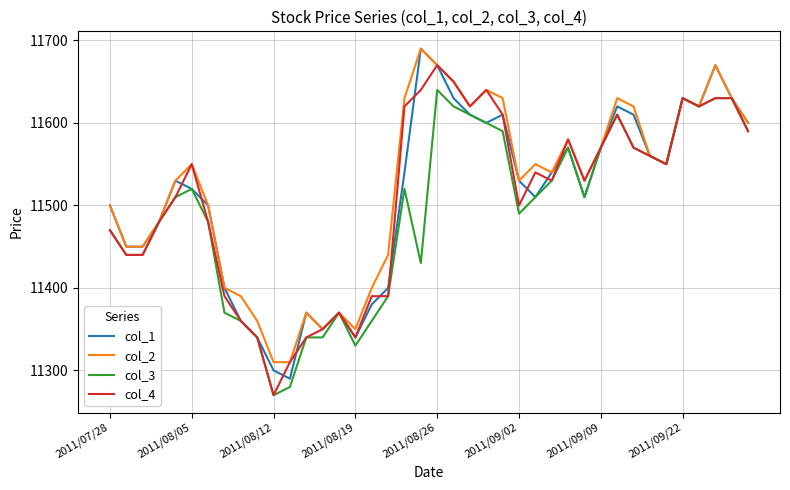

How many values in the col_3 series are below 11510?

18